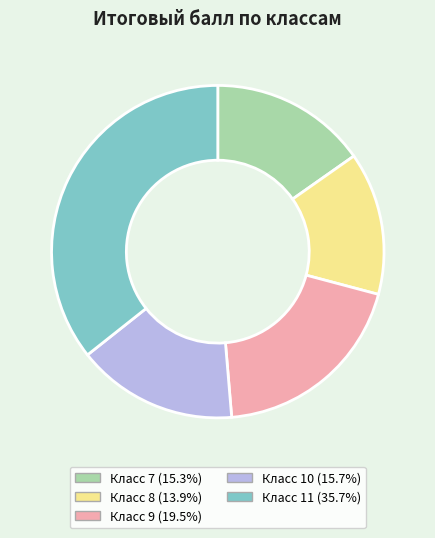

Do Класс 11 (35.7%) and Класс 10 (15.7%) together represent more than half of the pie?

Yes